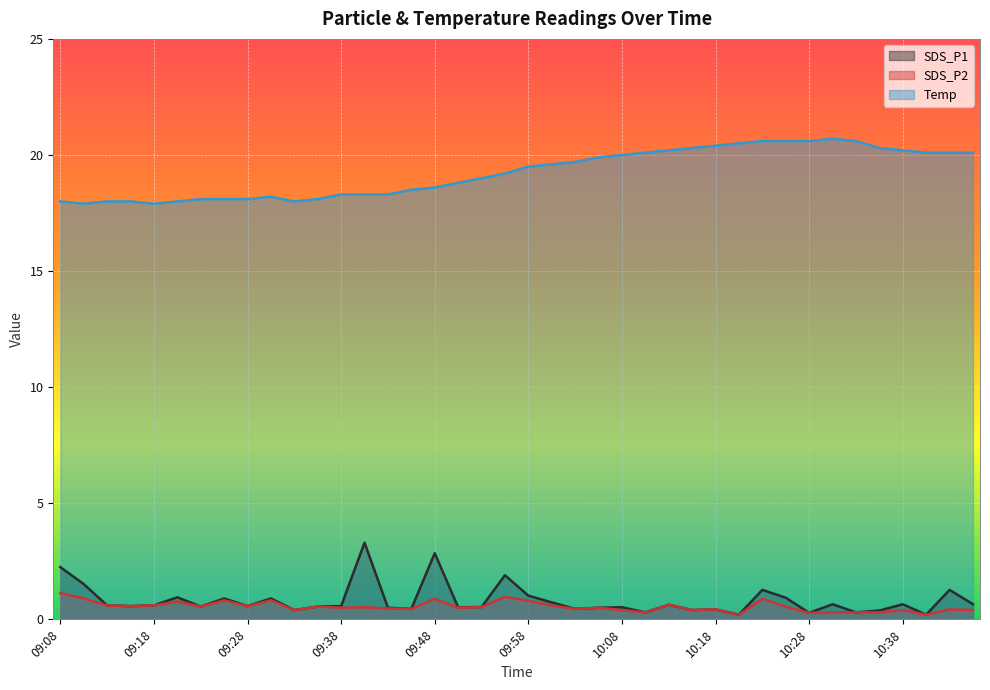

What is the highest value of the Temp series?

20.7